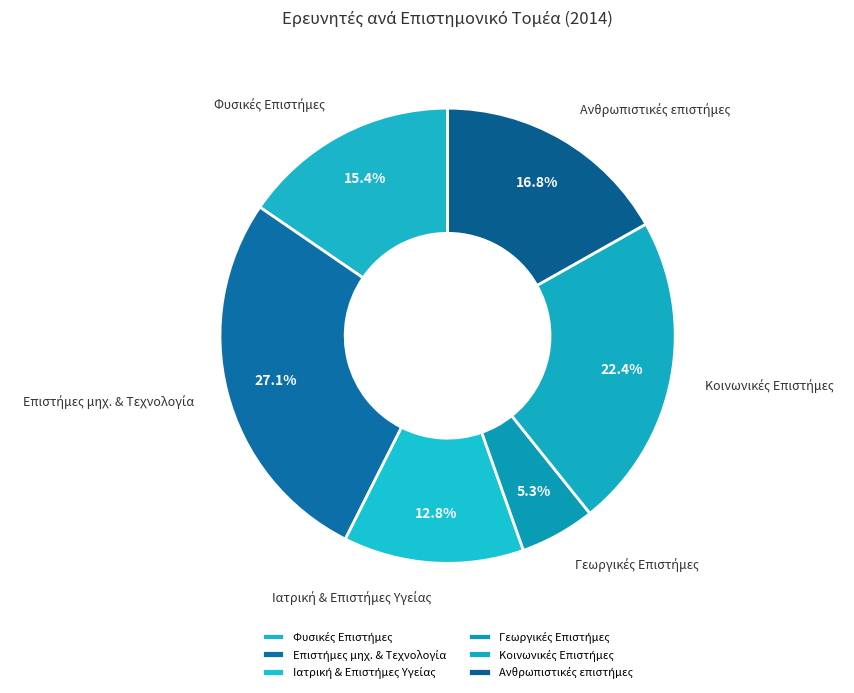

What is the change in value from Γεωργικές Επιστήμες to Ανθρωπιστικές επιστήμες?

+2545